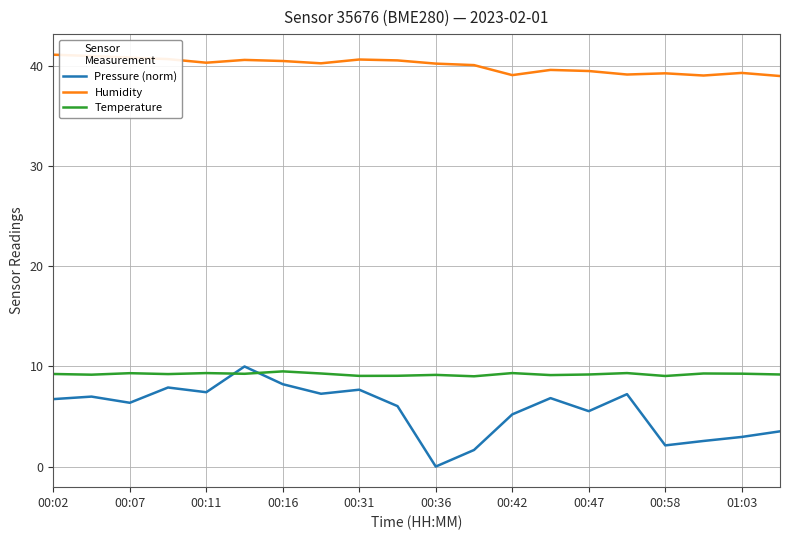

Which series has the largest total across all categories?

Humidity